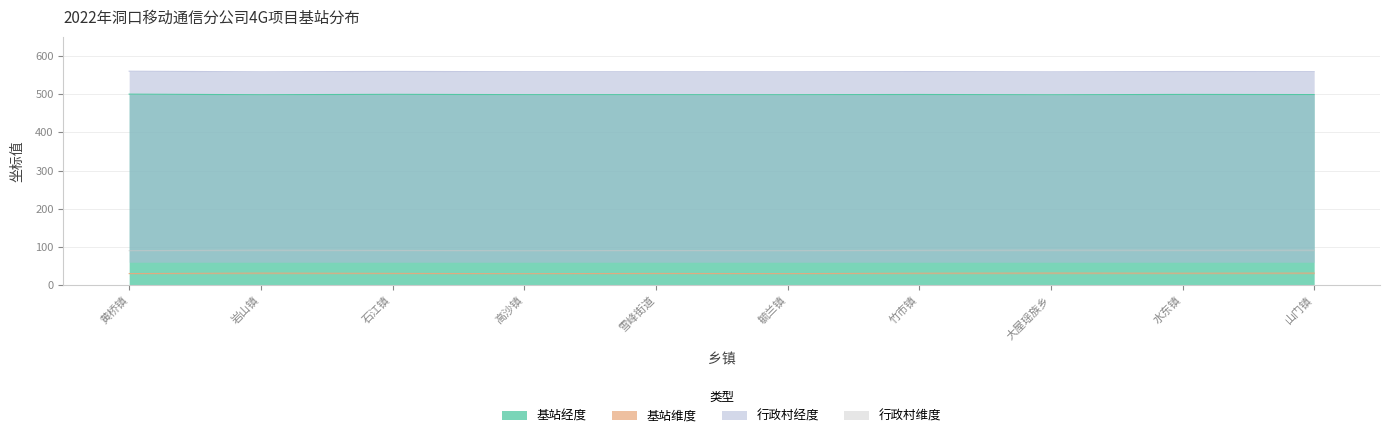

Count the number of data series in this chart.

4